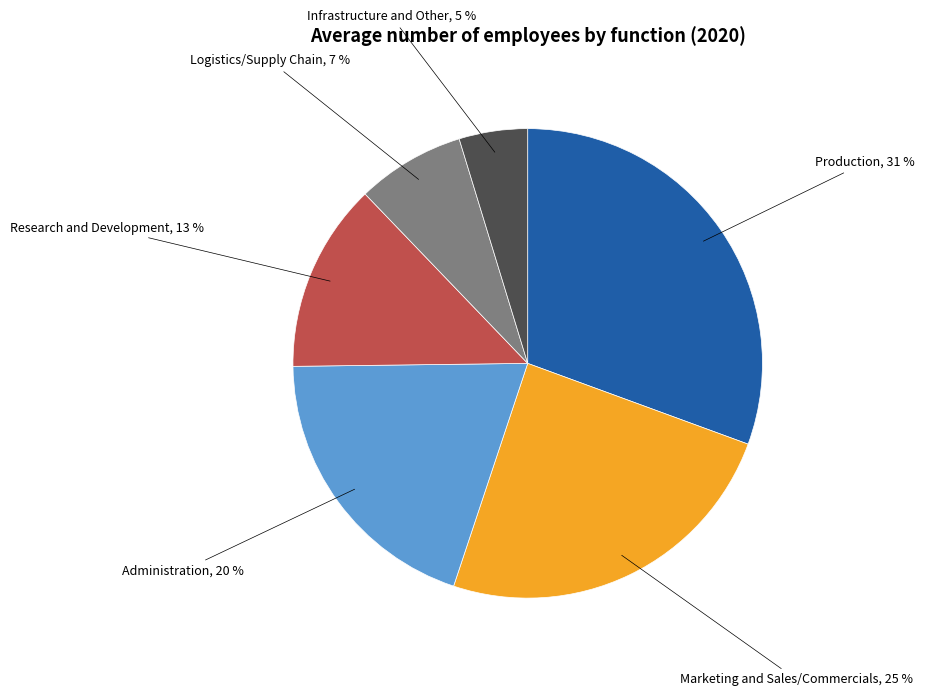

Approximately how many times larger is the value at Administration compared to Marketing and Sales/Commercials?

0.8